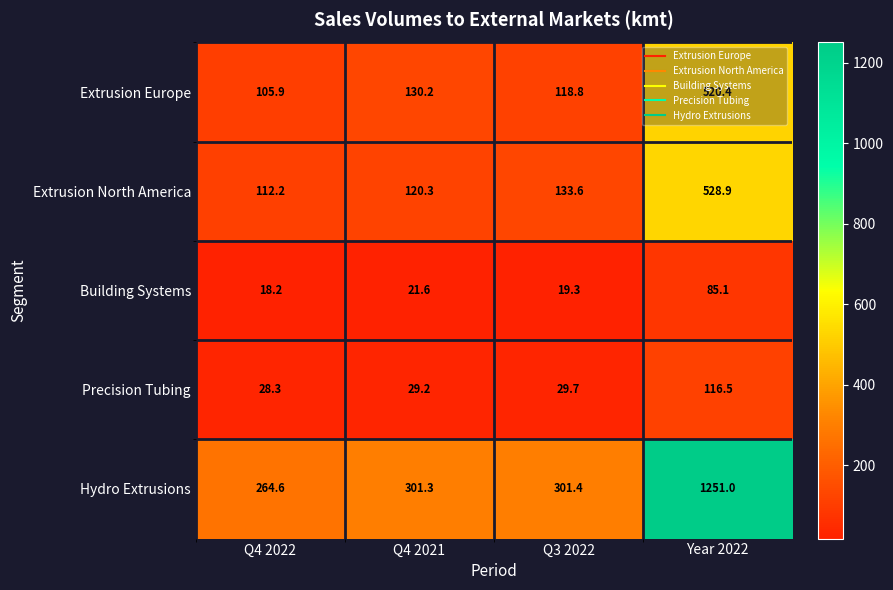

Is it true that Building Systems equals 19.3 at Q3 2022?

True